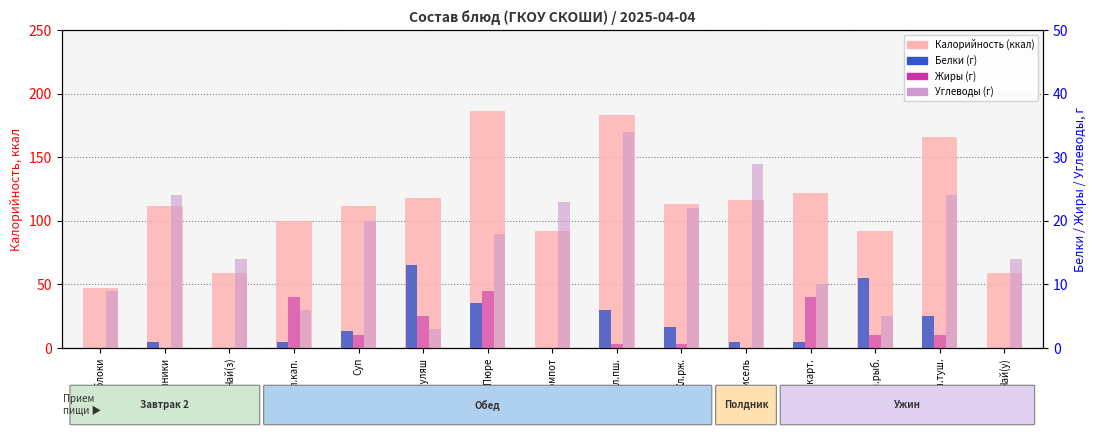

What is the total value across all series at Кап.туш.?

197.0